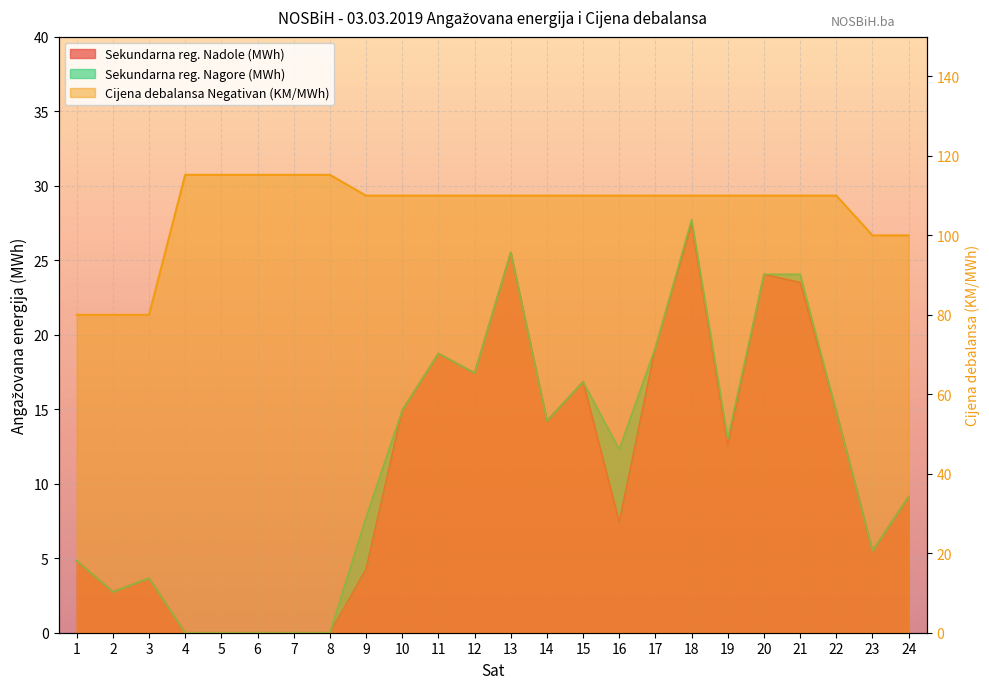

What is the value of the Cijena debalansa Negativan (KM/MWh) point at the 5th from the left?

115.2